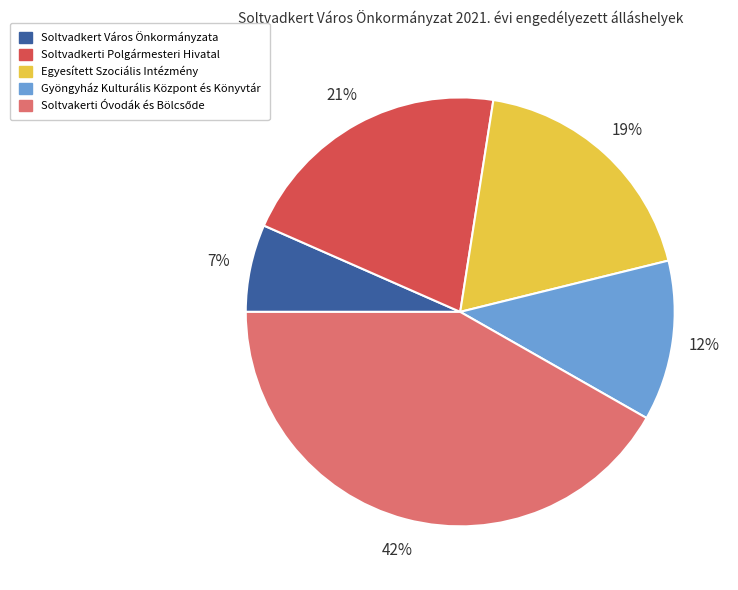

What percentage is the Egyesített Szociális Intézmény slice, to the nearest percent?

19%